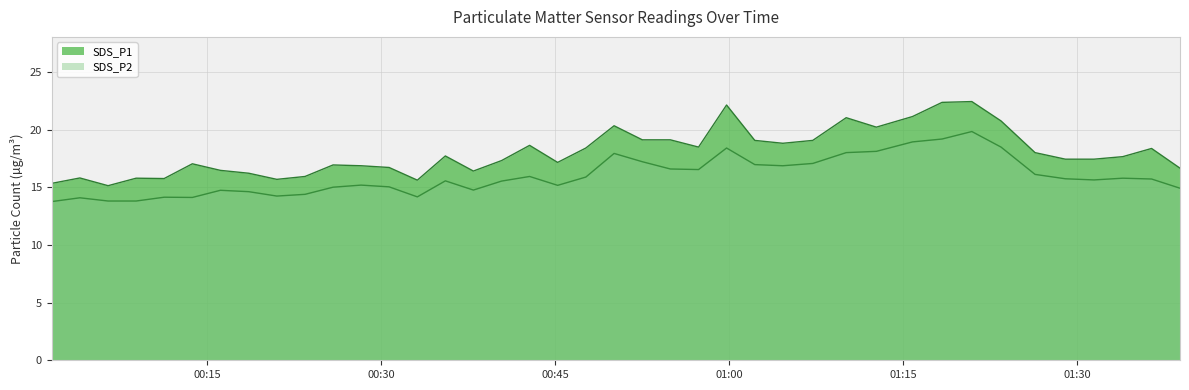

Count the number of data series in this chart.

2